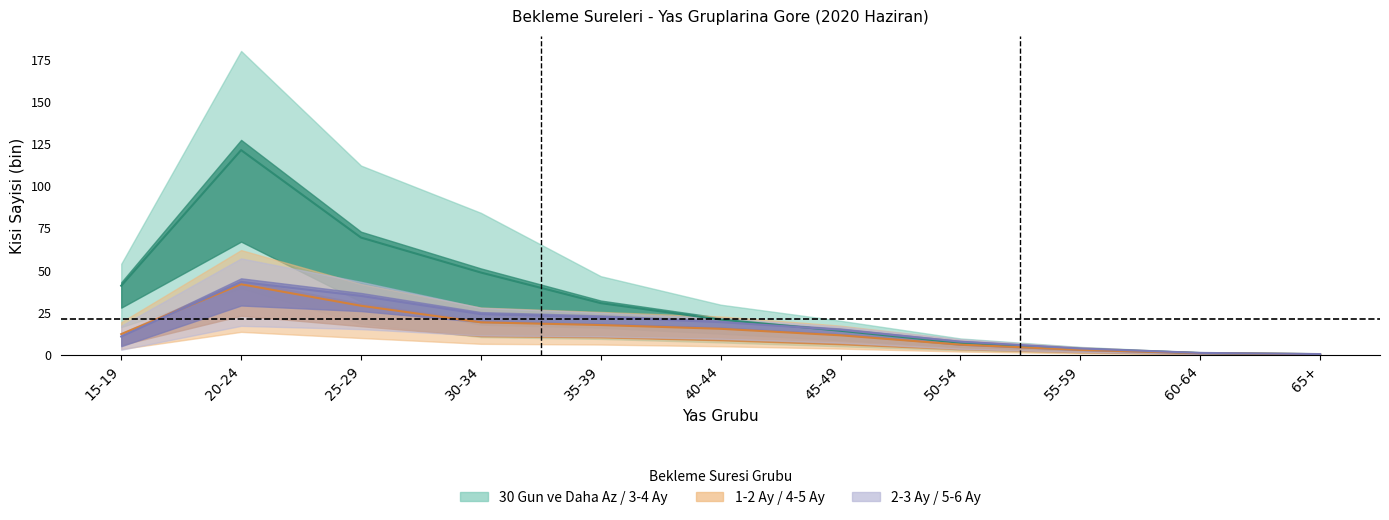

What is the label of the 4th point from the left?

30-34